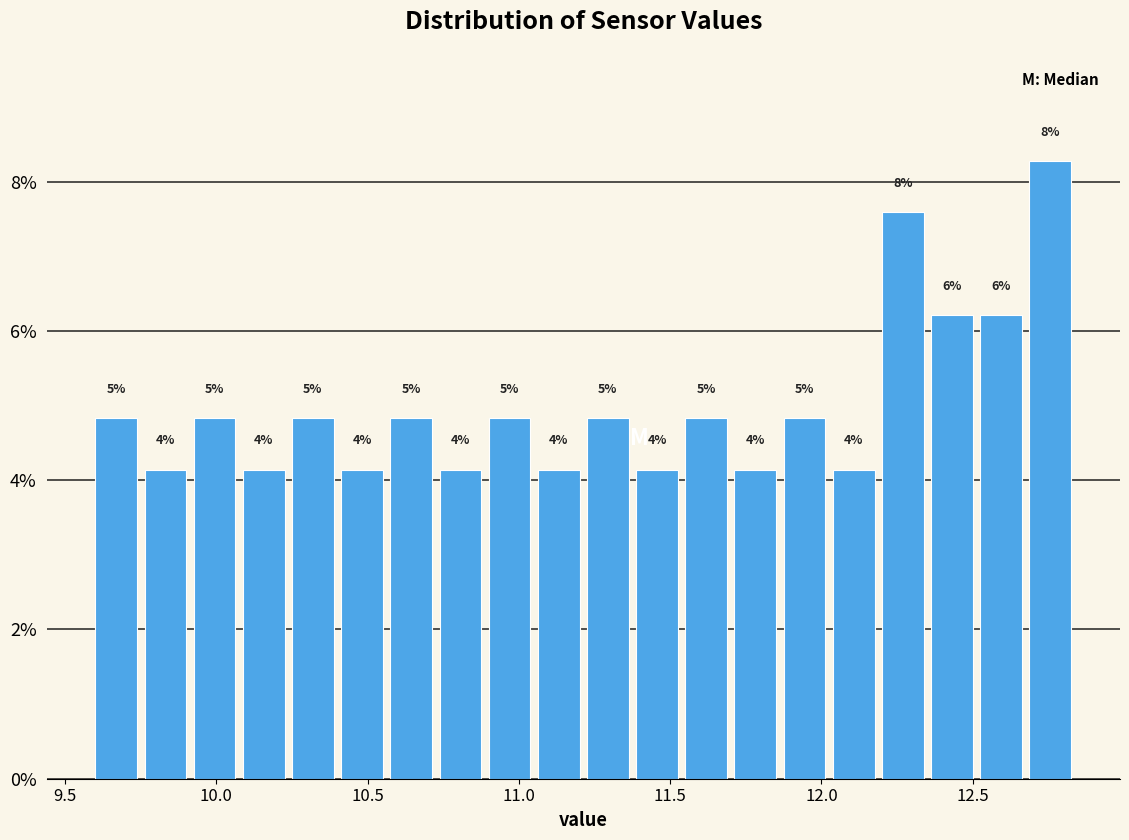

Around what value on the x-axis is the tallest bar? Give the approximate position of its centre, as read against the axis.

12.75